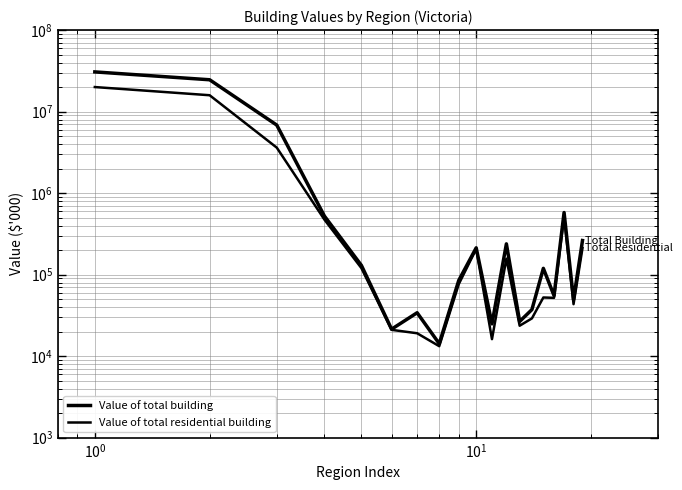

Which series has the widest spread of values?

Value of total building